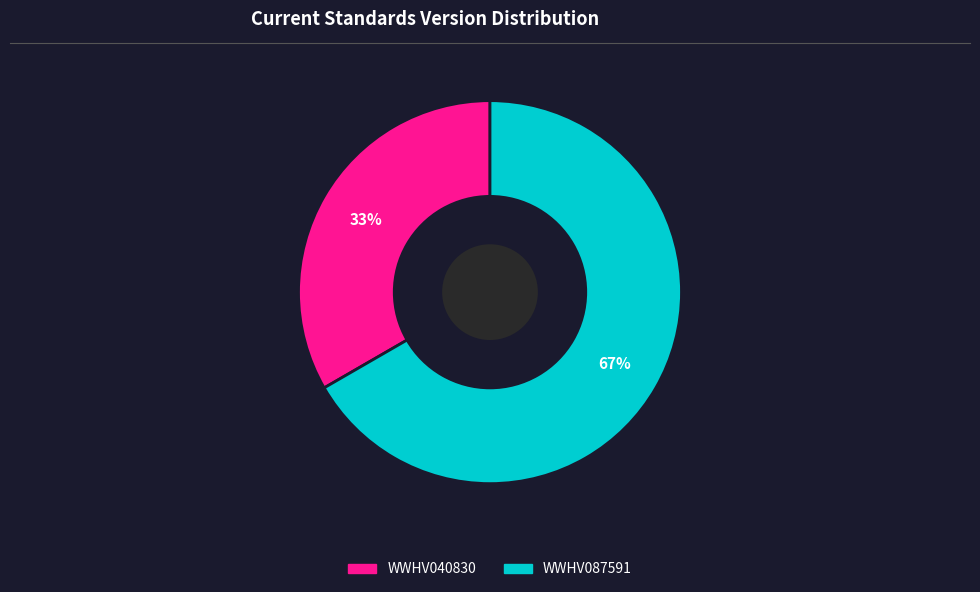

Which has a higher value, WWHV087591 or WWHV040830?

WWHV087591